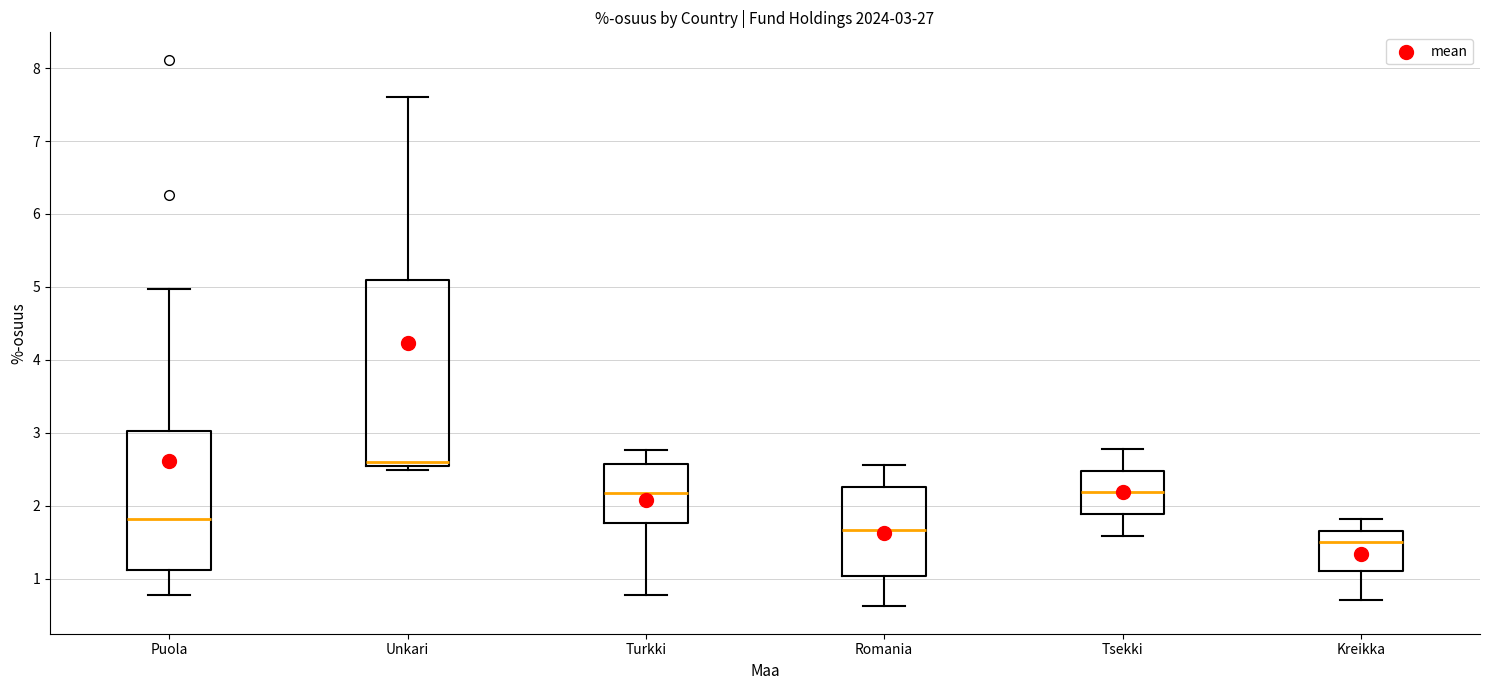

Which box's median line is the lowest?

Kreikka